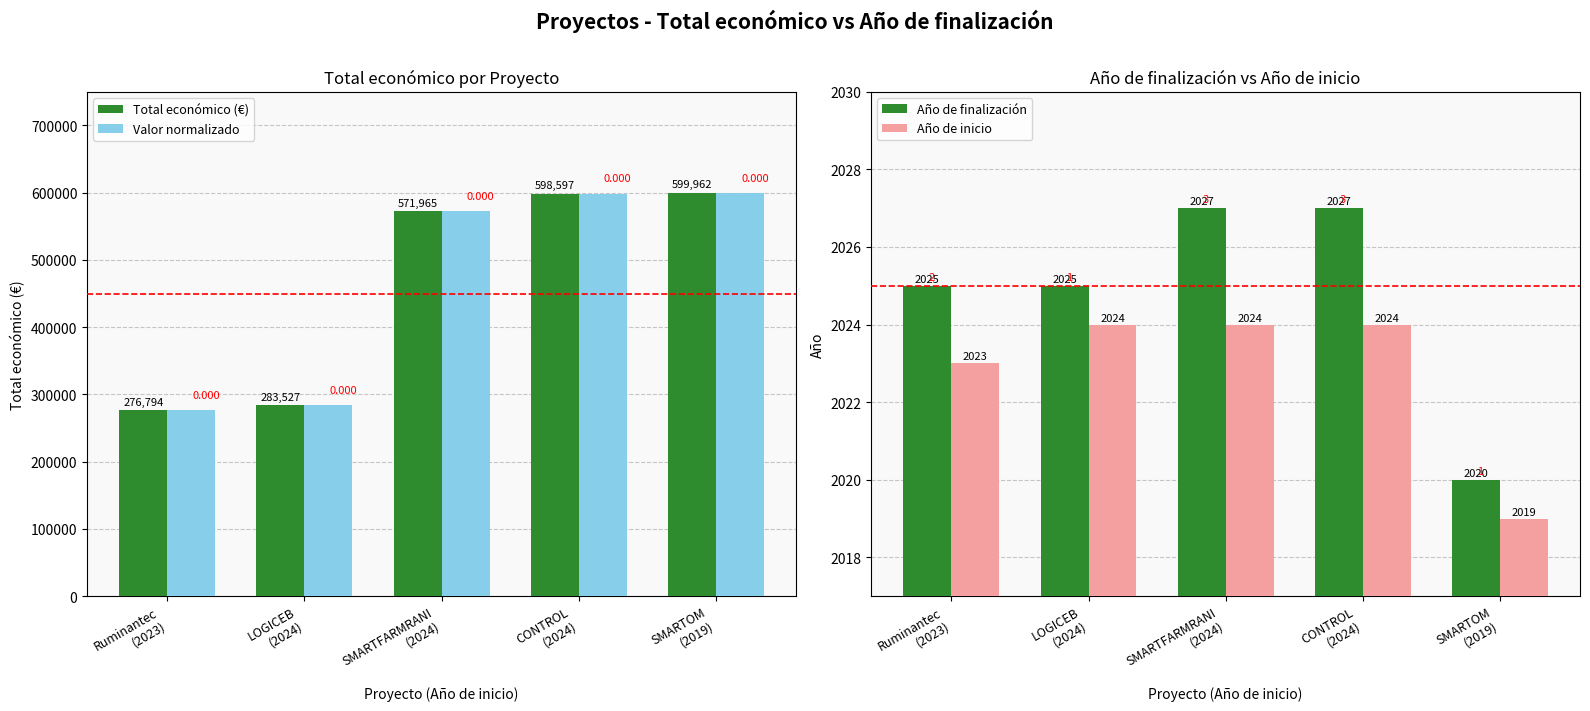

What is the label of the 5th bar from the right?

Ruminantec
(2023)